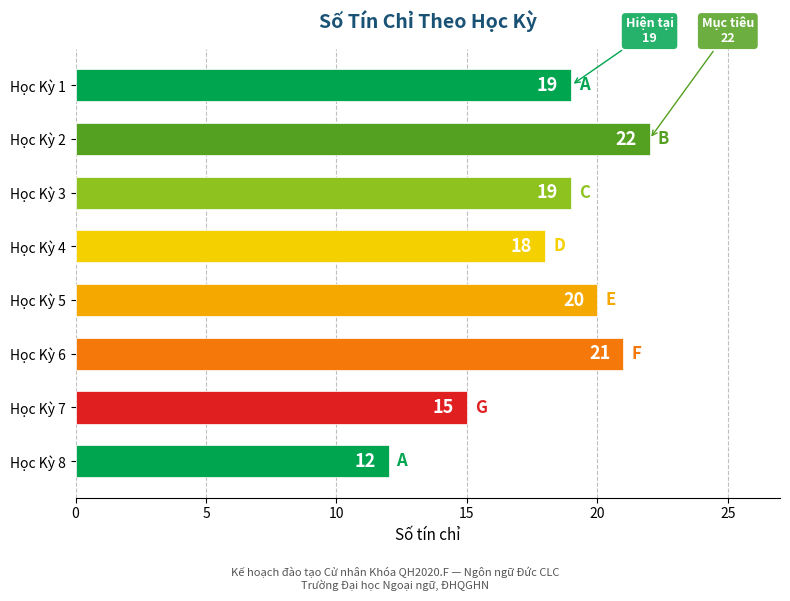

Reading bottom to top, what are all the values shown in this chart?

12	15	21	20	18	19	22	19